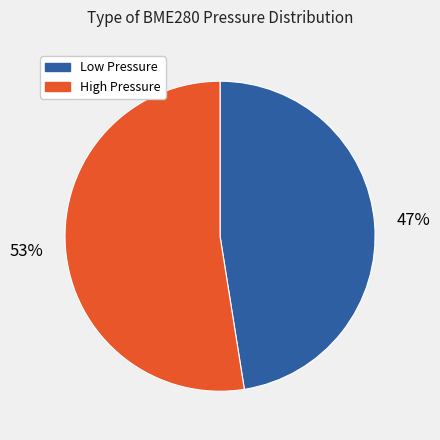

Which has a higher value, High Pressure or Low Pressure?

High Pressure